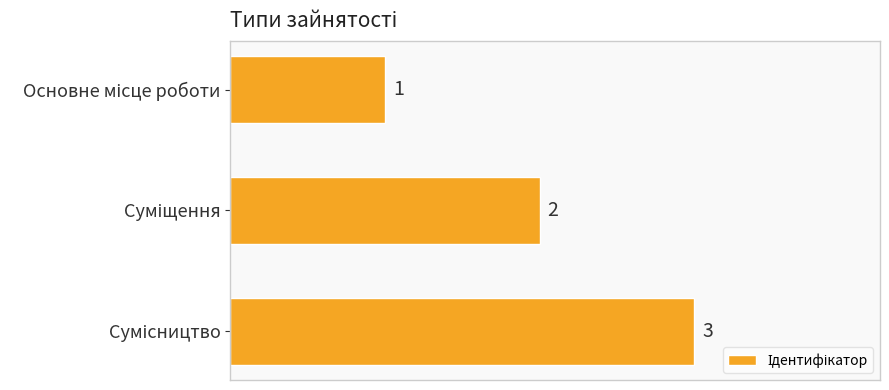

What is the value of the 1st bar from the top?

1